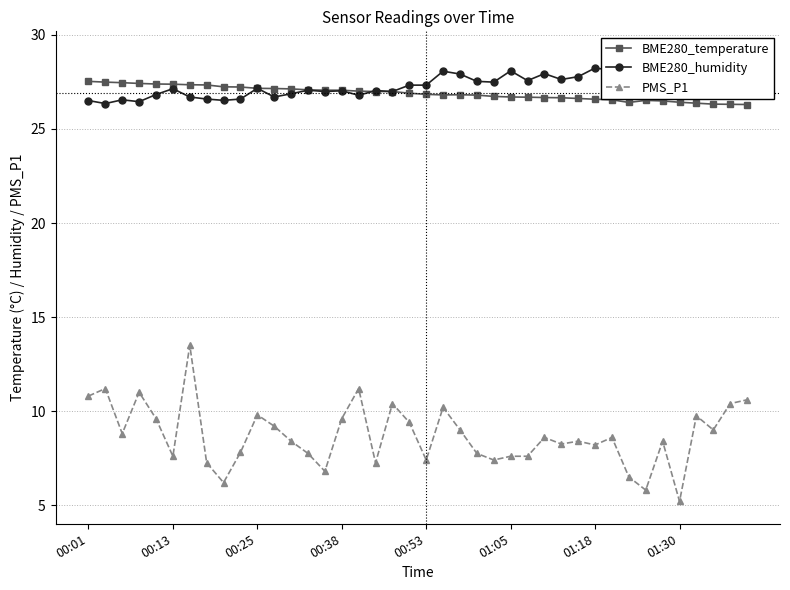

What is the lowest value of the PMS_P1 series?

5.2